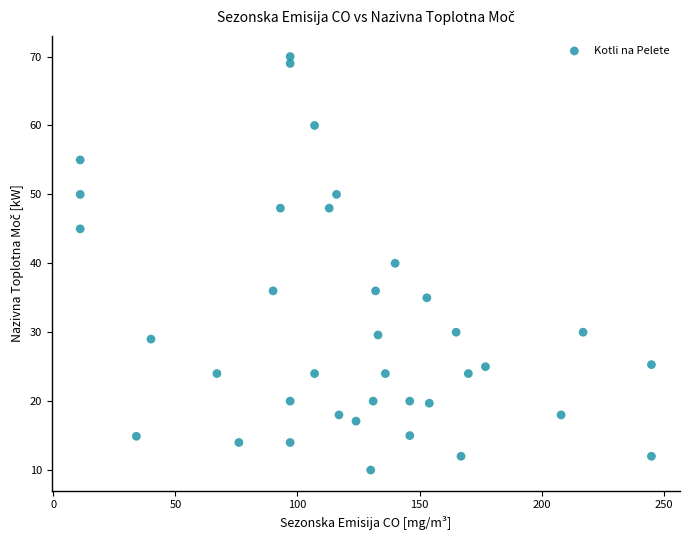

What is the range of Y values (max minus min)?

60.0